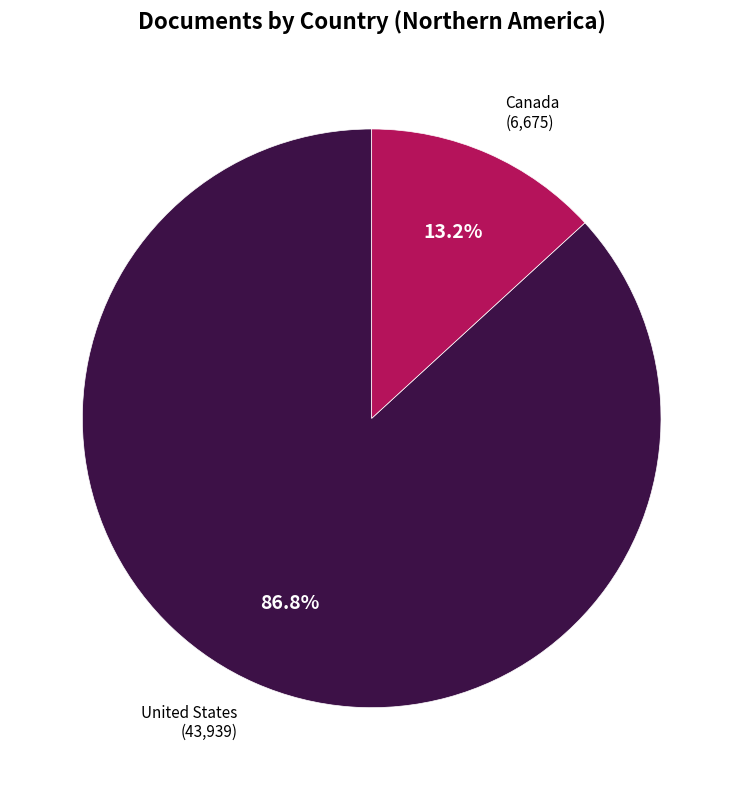

Count the number of slices in the pie.

2